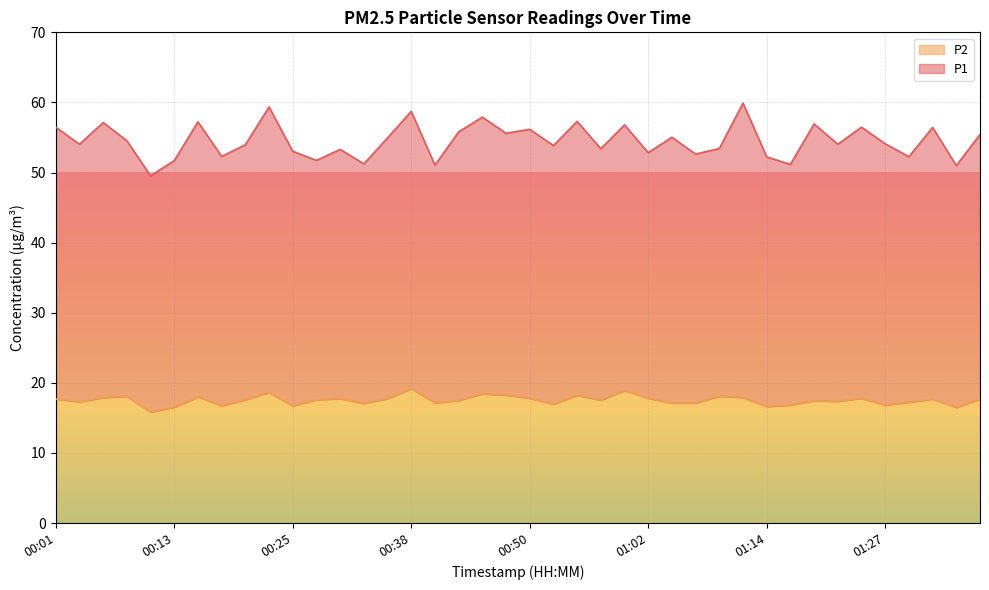

Rank the categories by value from lowest to highest.

00:11, 01:34, 00:13, 01:14, 00:18, 00:25, 01:17, 01:27, 00:52, 00:33, 00:40, 01:05, 01:07, 01:29, 00:03, 01:22, 01:19, 00:42, 00:57, 00:20, 00:28, 00:01, 01:32, 01:36, 00:30, 00:35, 00:50, 01:02, 01:24, 00:06, 01:12, 00:16, 00:08, 01:10, 00:55, 00:47, 00:45, 00:23, 01:00, 00:38